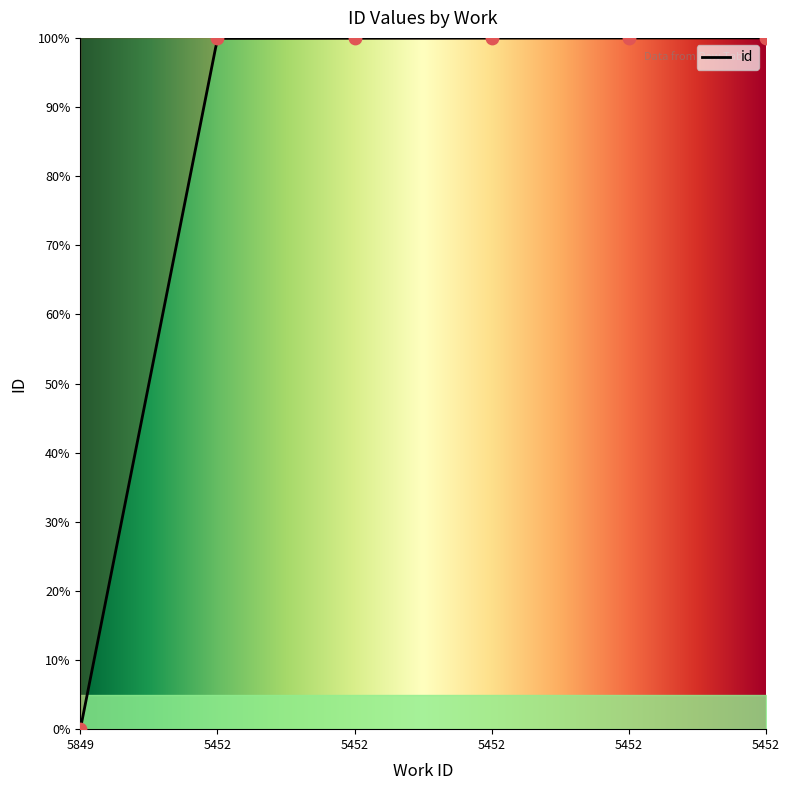

What is the ratio of the value at 5452 to the value at 5452?

1.0